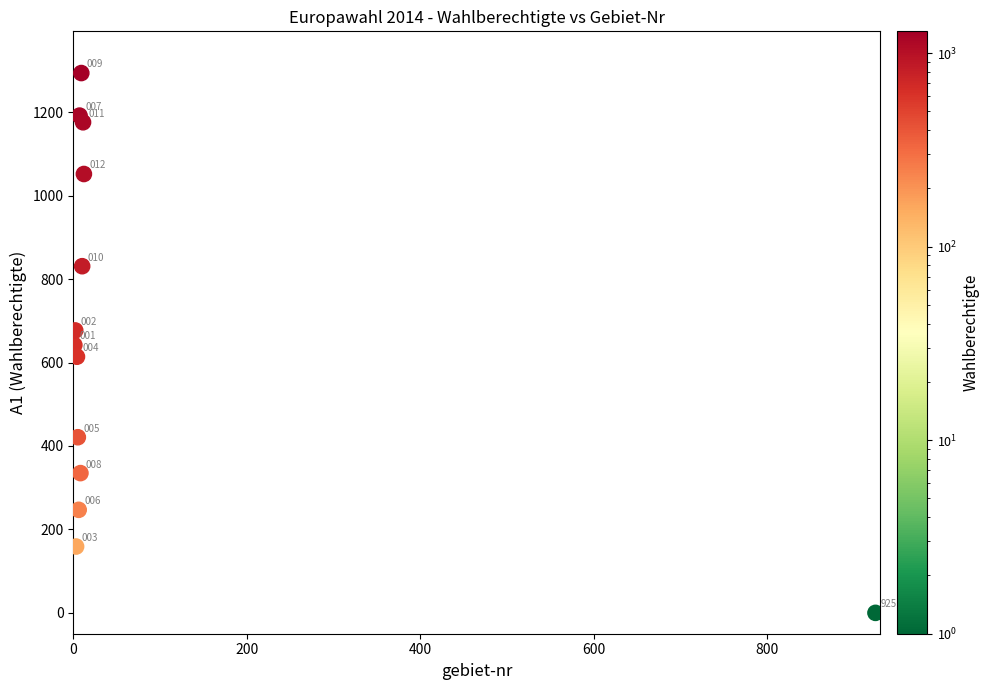

What Y value in the scatter plot is closest to 647?

642